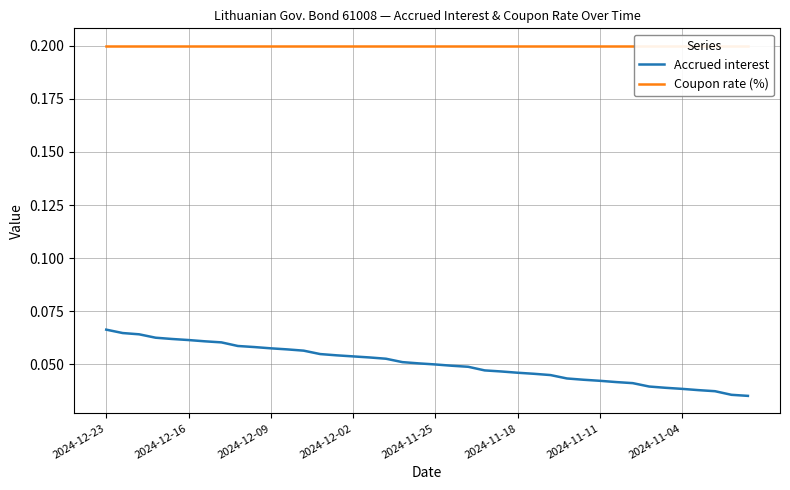

Does the chart have visible grid lines?

Yes